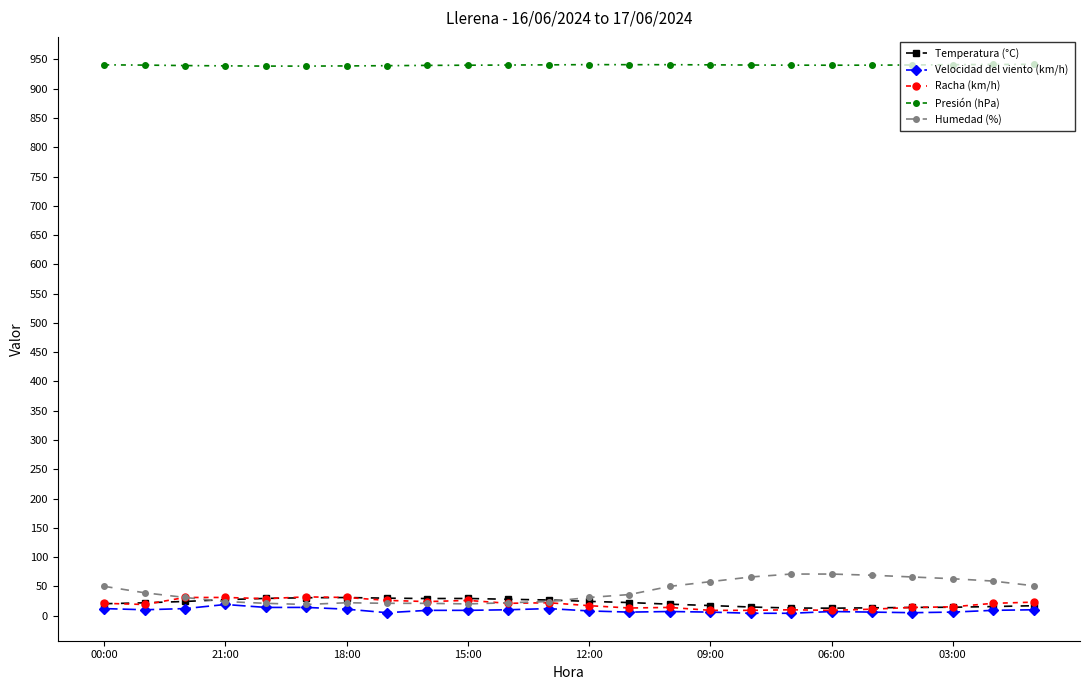

What is the value of the Humedad (%) point at the 21st from the left?

66.0